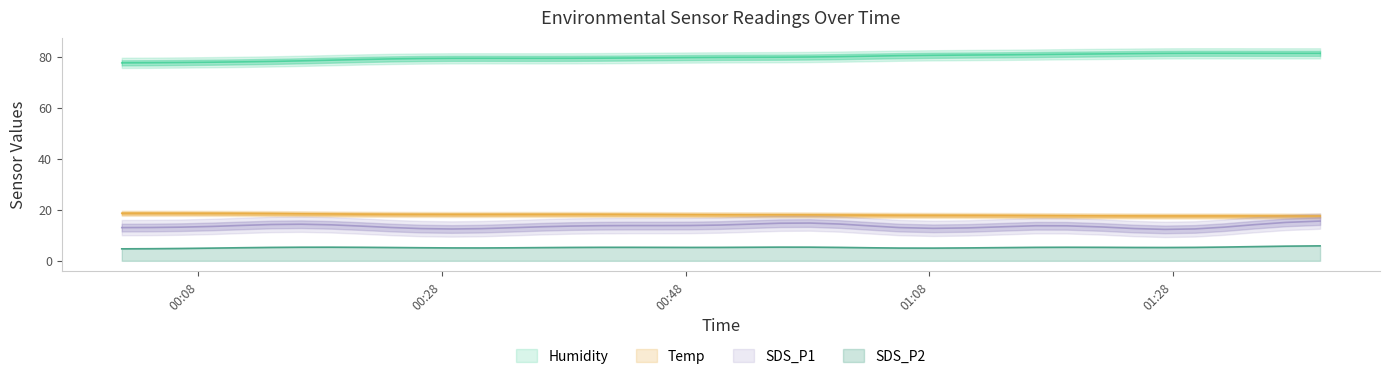

How many lines are shown in the chart?

4